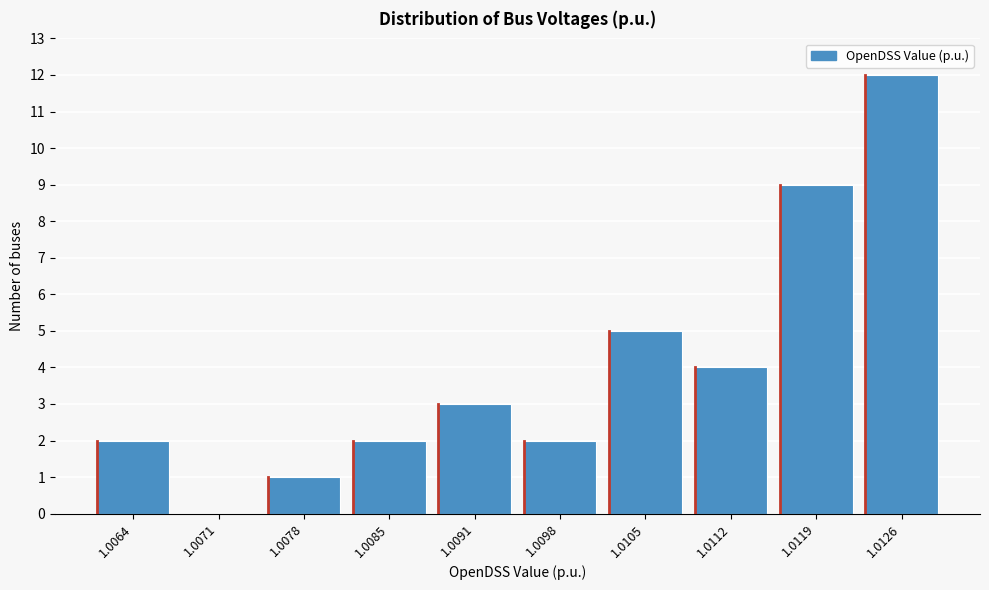

Reading left to right, transcribe all the data shown in this chart.

1.0064=2	1.0071=0	1.0078=1	1.0085=2	1.0091=3	1.0098=2	1.0105=5	1.0112=4	1.0119=9	1.0126=12